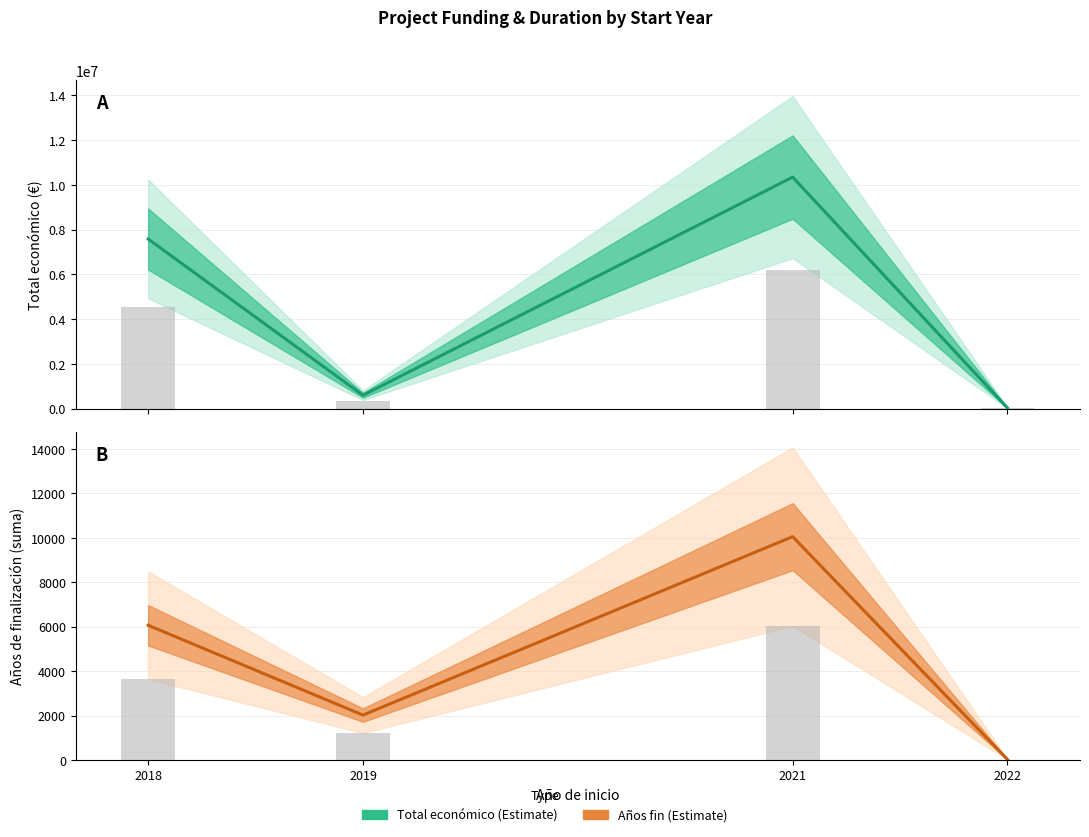

Between 2018 and 2022, which series saw the biggest shift?

Total económico